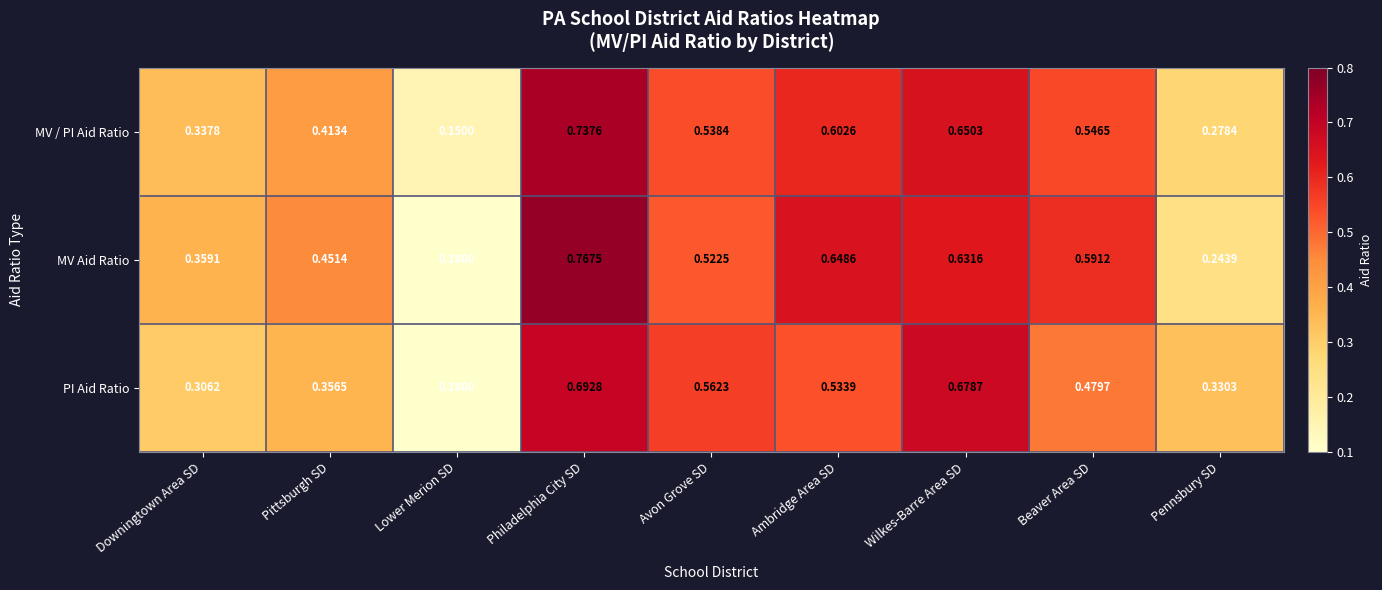

At which label is PI Aid Ratio closest to 0?

Lower Merion SD